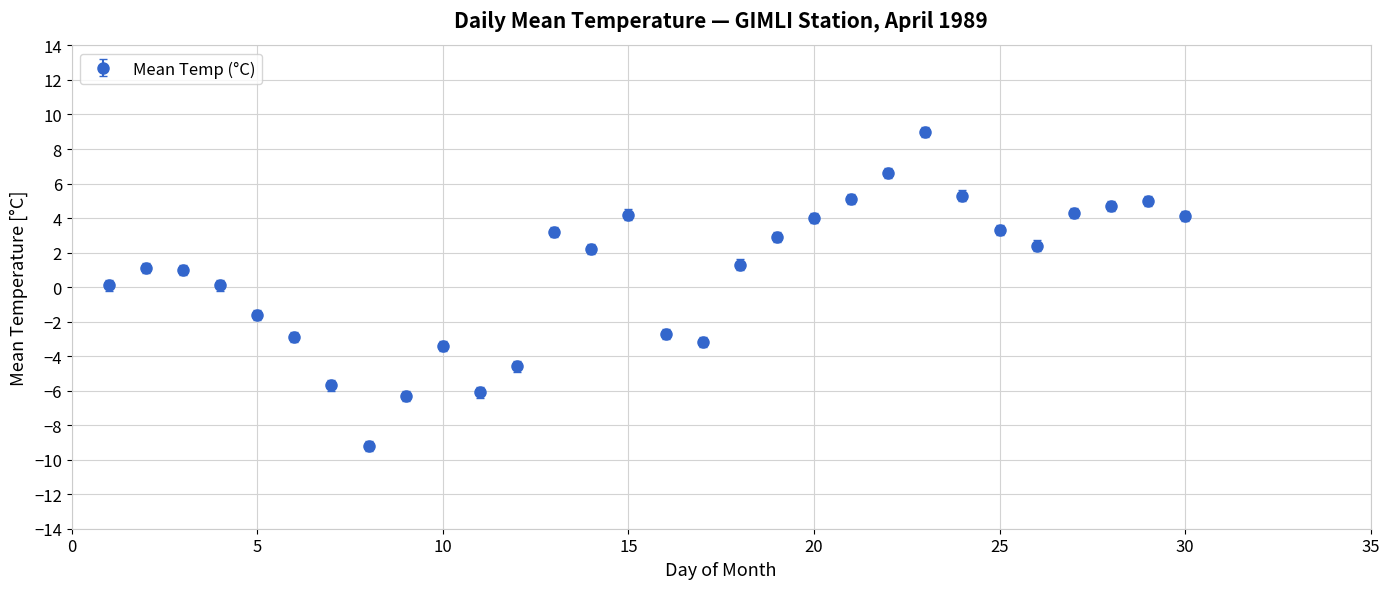

What is the difference between the maximum and second lowest values?

15.3